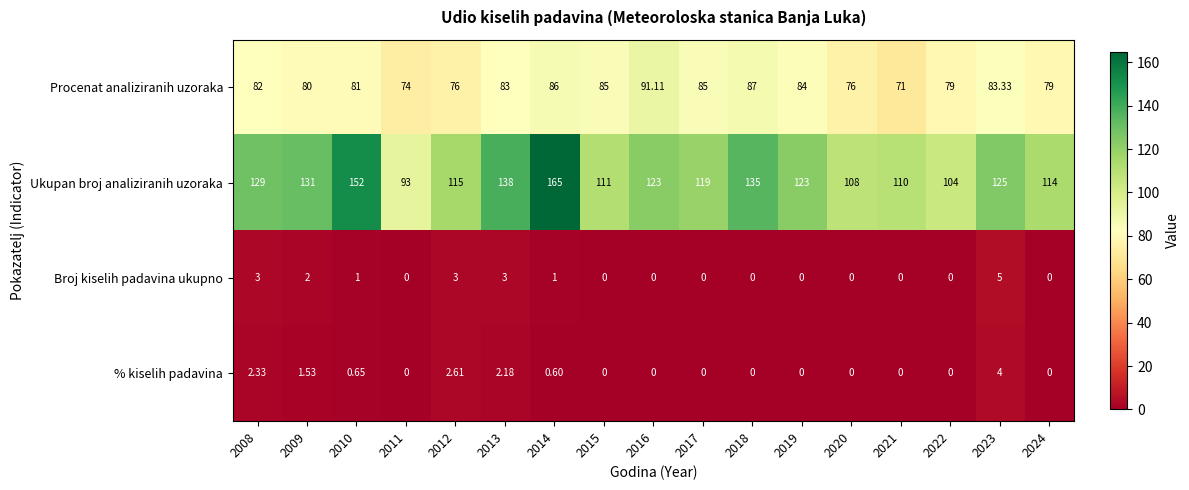

Between 2009 and 2012, which series saw the biggest shift?

Ukupan broj analiziranih uzoraka